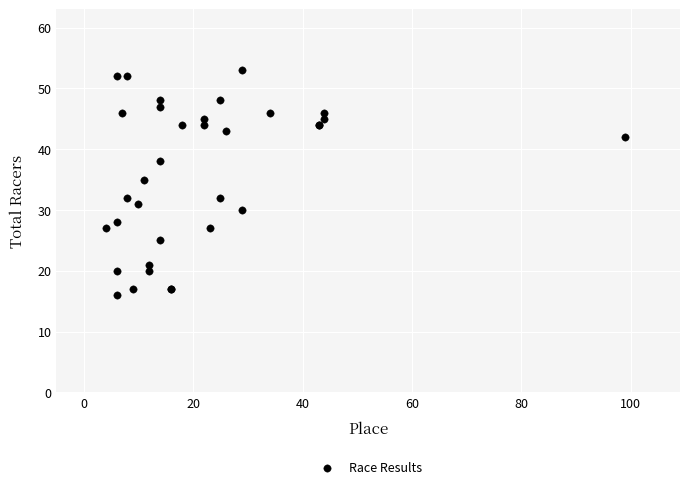

What Y value in the scatter plot is closest to 34?

35